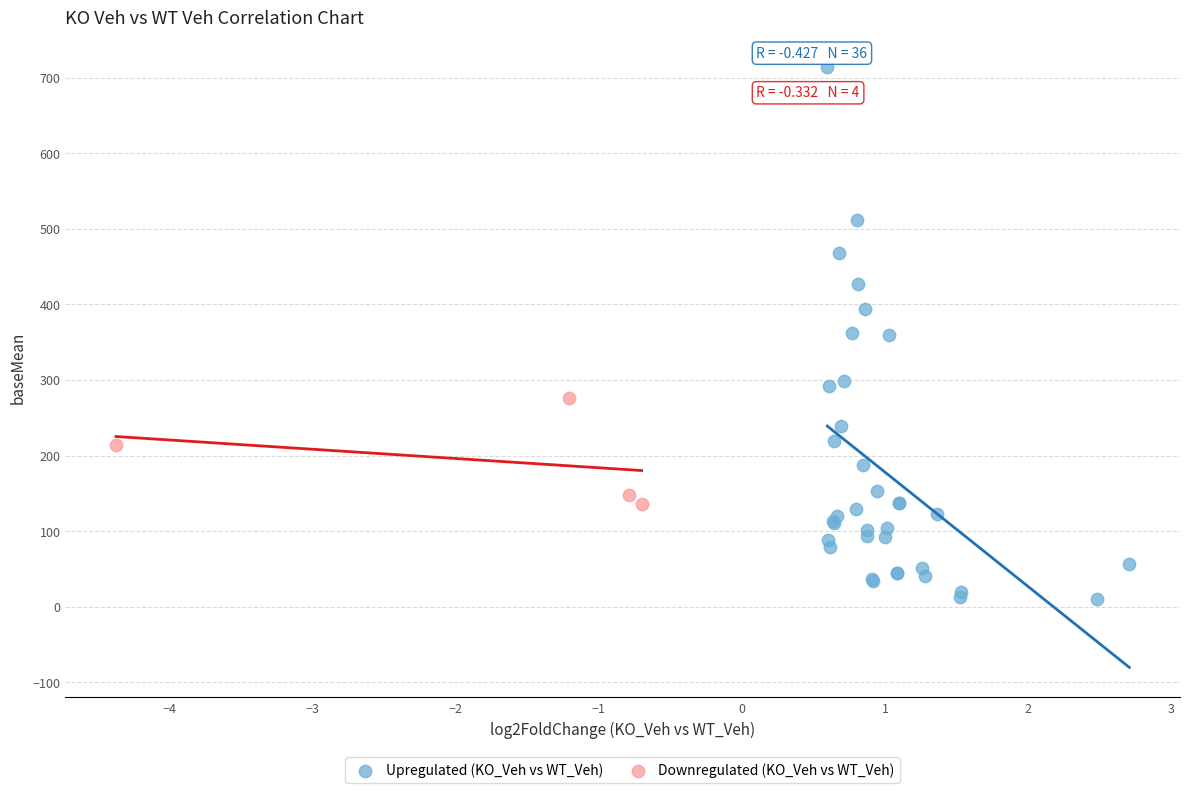

Which series reaches the minimum Y coordinate?

Upregulated (KO_Veh vs WT_Veh)